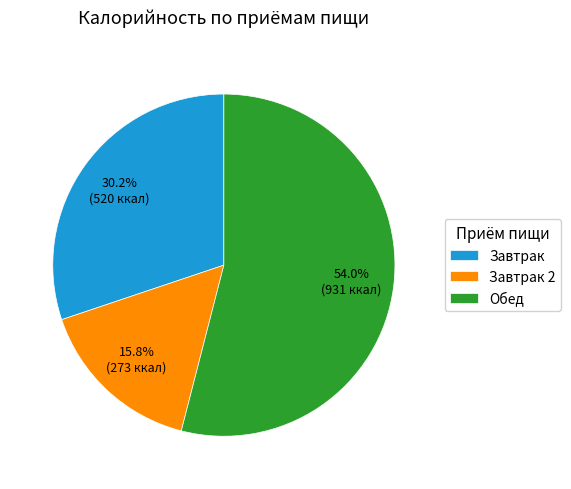

Which slice is the largest?

Обед